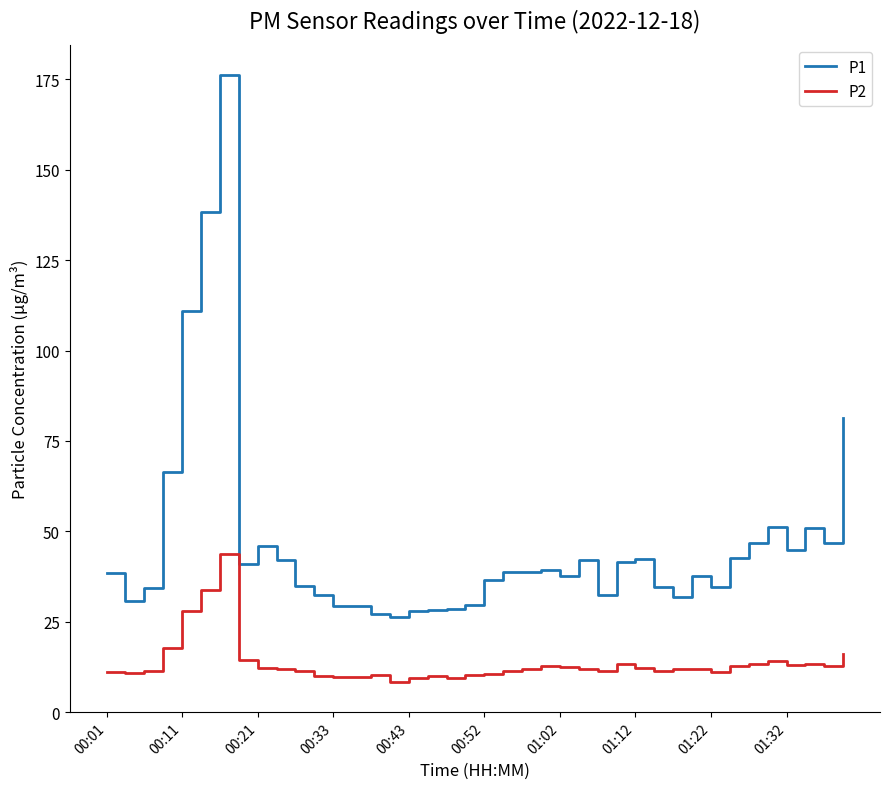

True or false: P1 and P2 intersect in this chart.

False